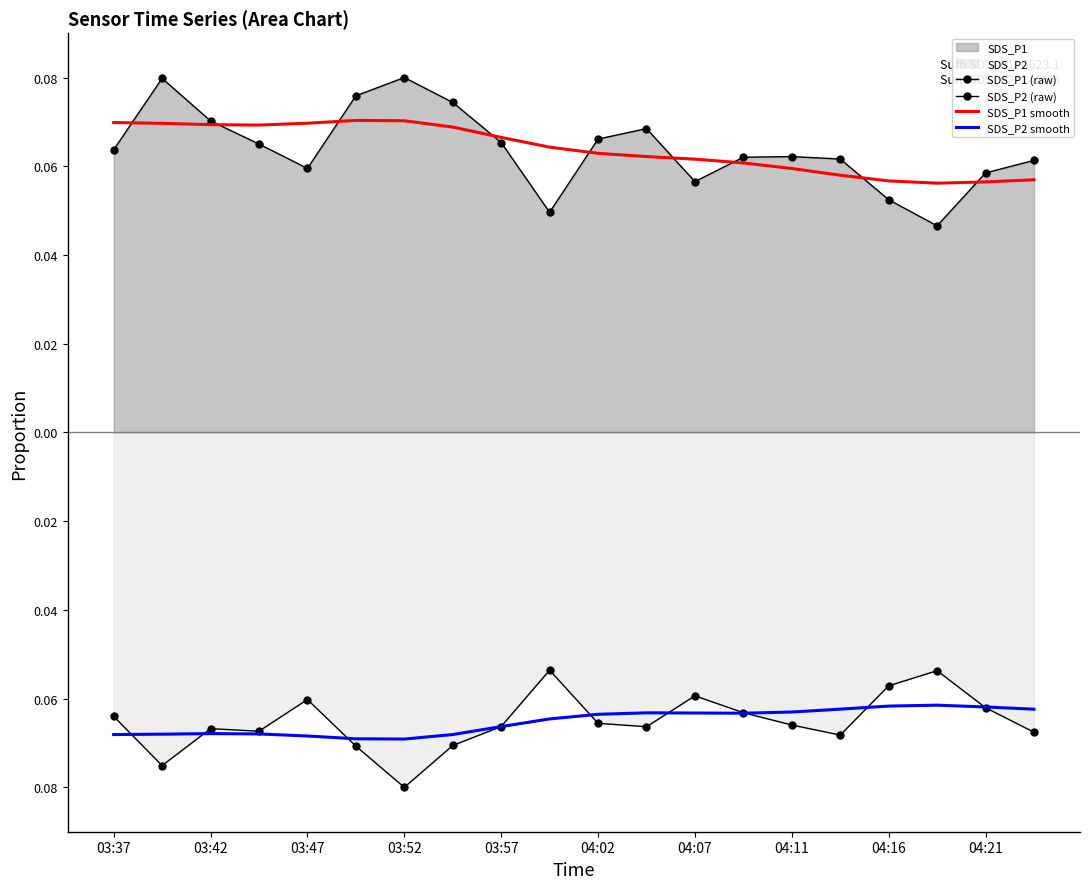

Which series changed the most between 03:42 and 03:47?

SDS_P1 (raw)